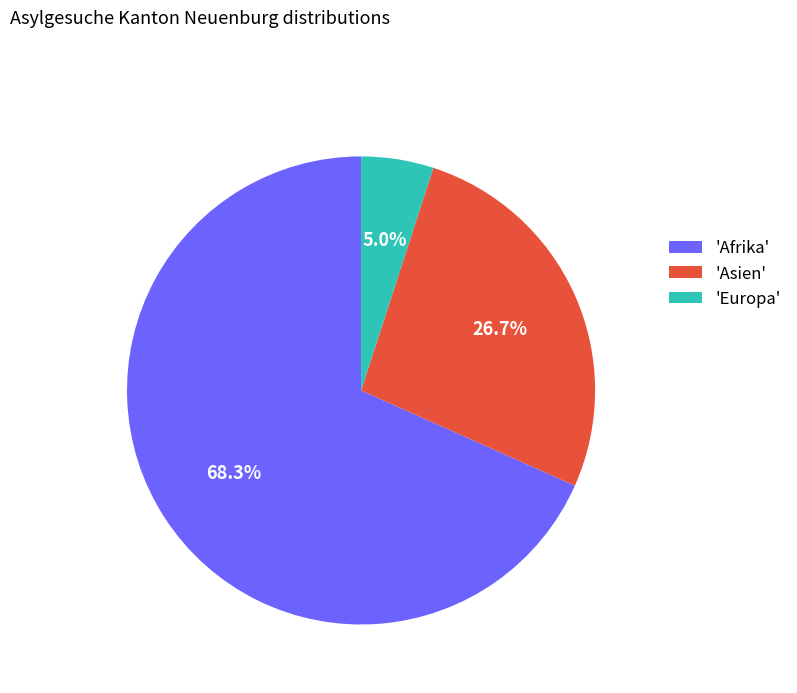

What is the ratio of the value at 'Afrika' to the value at 'Asien'?

2.6